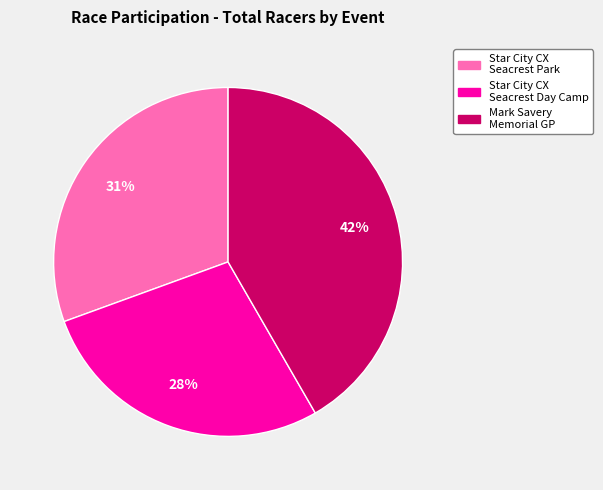

To the nearest percent, what is the difference between the largest and smallest slice percentages?

14%